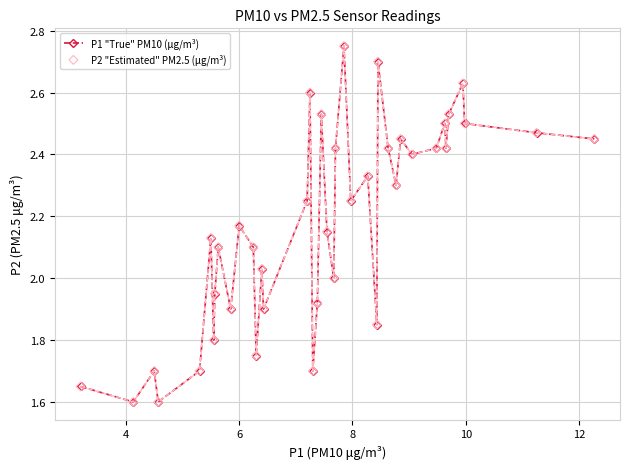

What is the value of the 5th point from the left?

1.7